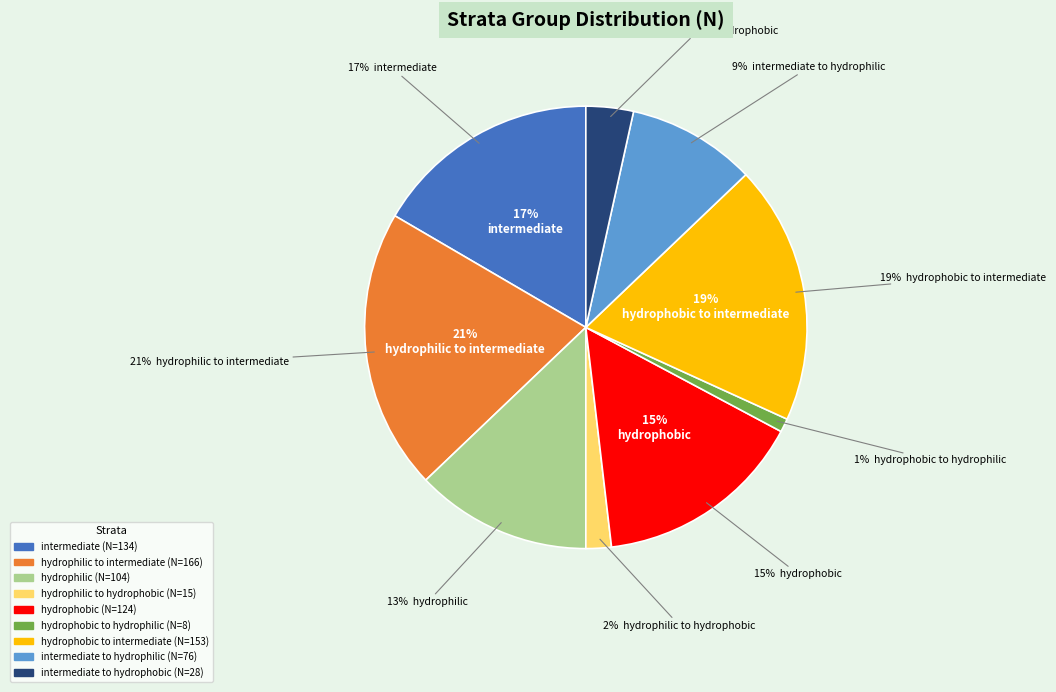

True or false: hydrophilic accounts for 6% of the total.

False